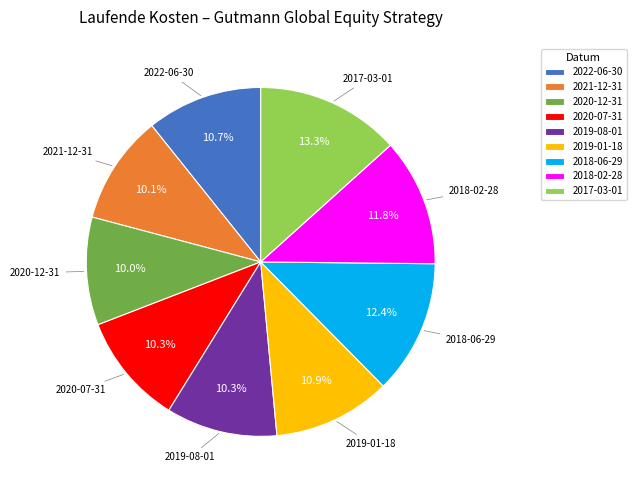

Does 2017-03-01 account for over 50% of the chart?

No